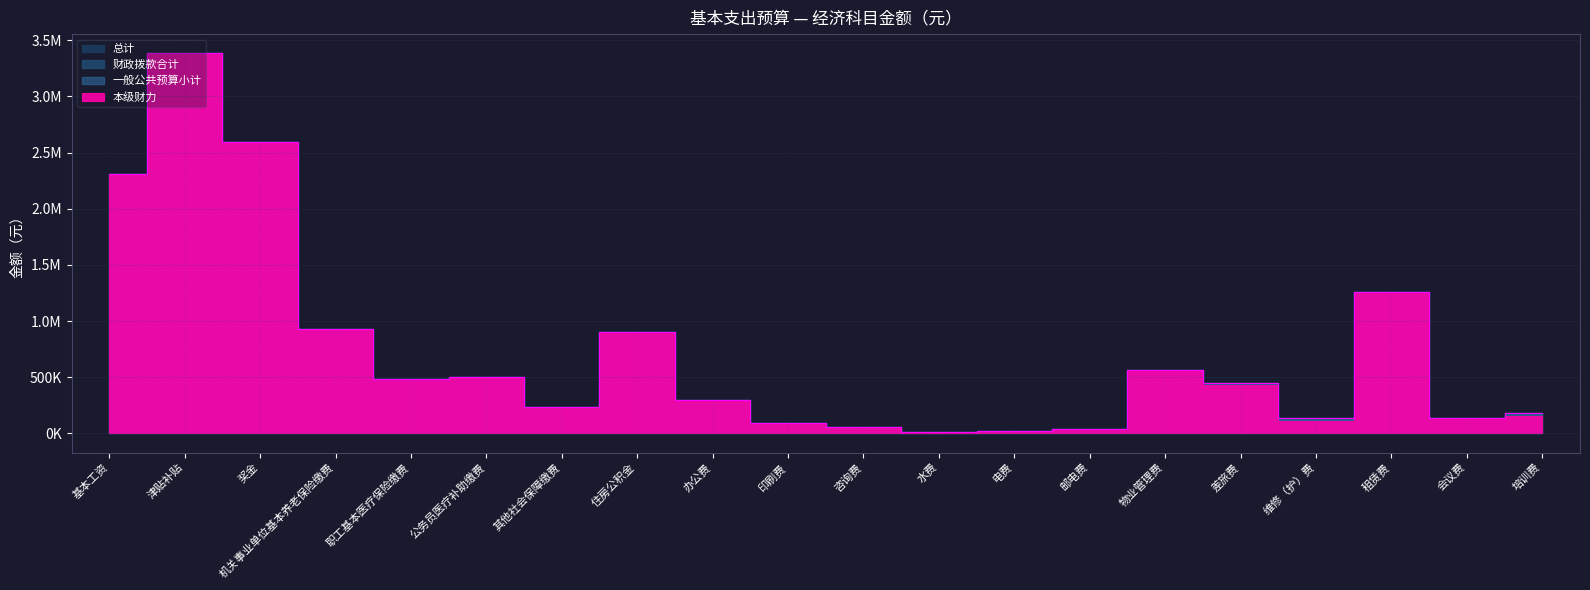

What is the label of the 8th point from the left?

住房公积金